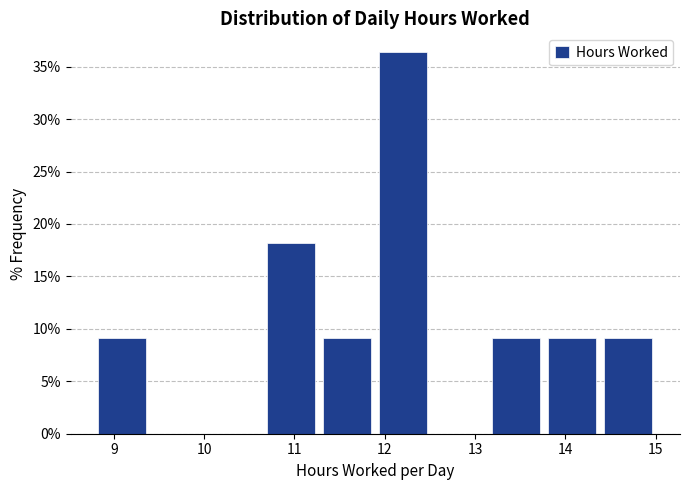

Reading left to right, list every bar in this chart as the range it spans on the x-axis followed by its height. Neither the bar edges nor the heights are printed on the chart, so give them approximately, as read against the axes.

8.8 to 9.4: 9.0
9.4 to 10.0: 0
10.0 to 10.6: 0
10.6 to 11.3: 18.0
11.3 to 11.9: 9.0
11.9 to 12.5: 36.5
12.5 to 13.1: 0
13.1 to 13.8: 9.0
13.8 to 14.4: 9.0
14.4 to 15.0: 9.0